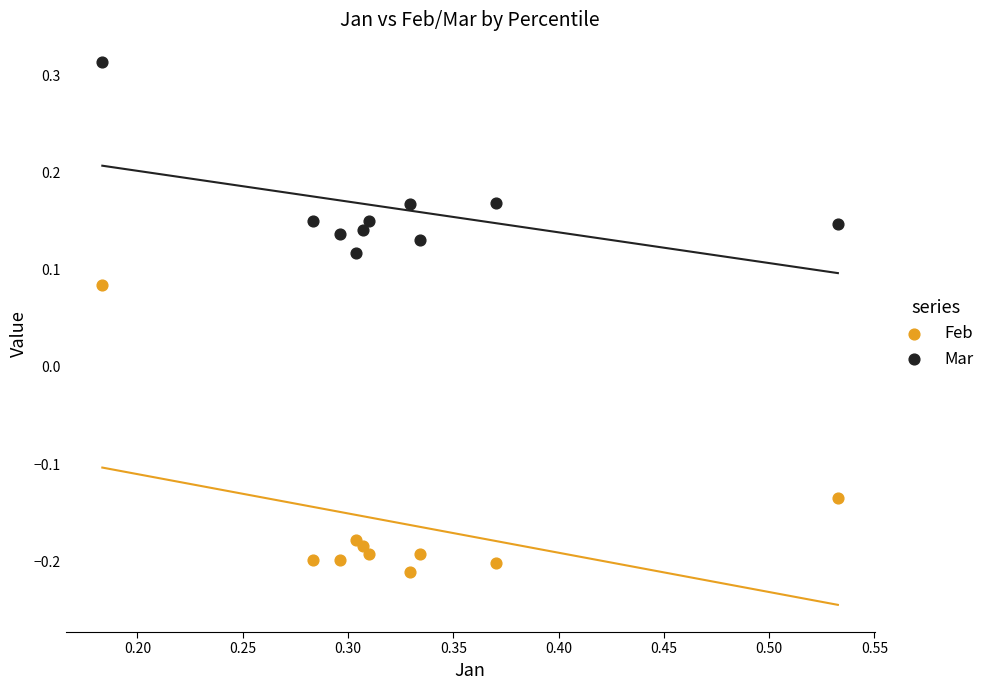

Which series reaches the maximum Y coordinate?

Mar